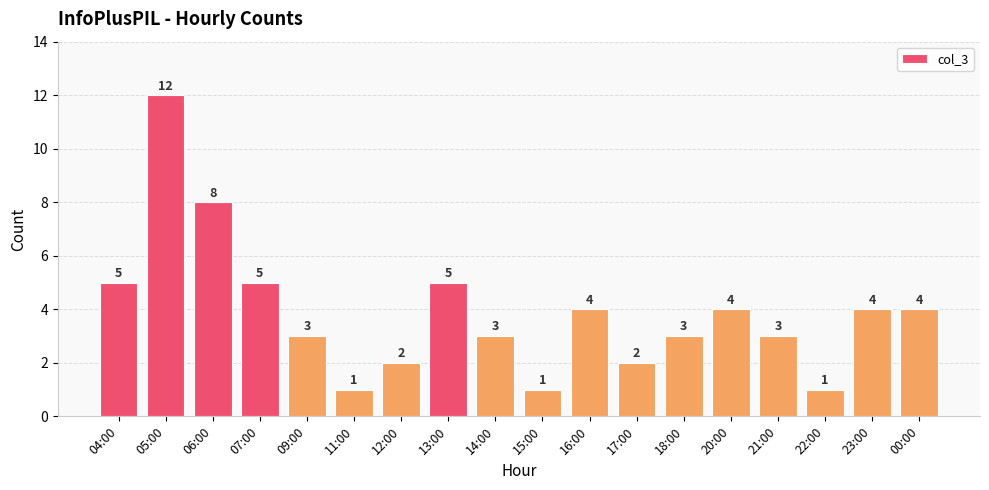

Count the number of data series in this chart.

1